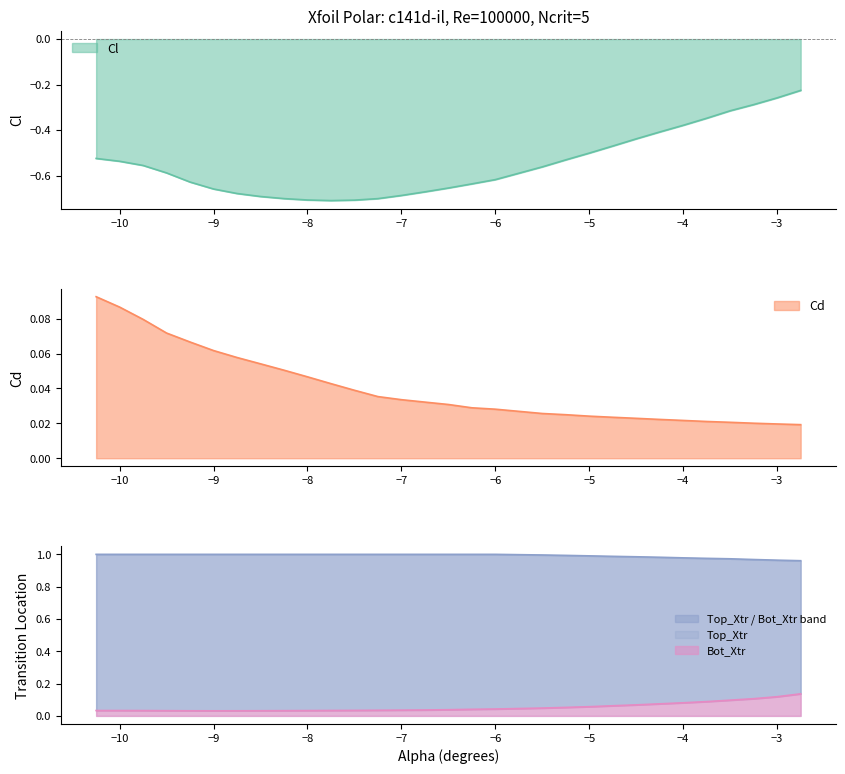

True or false: Top_Xtr and Cl cross at least once.

False